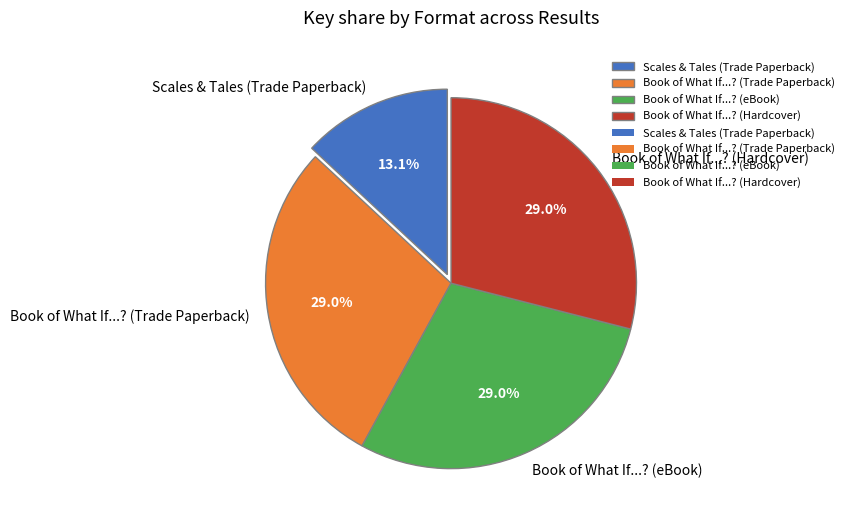

Count the number of slices in the pie.

4